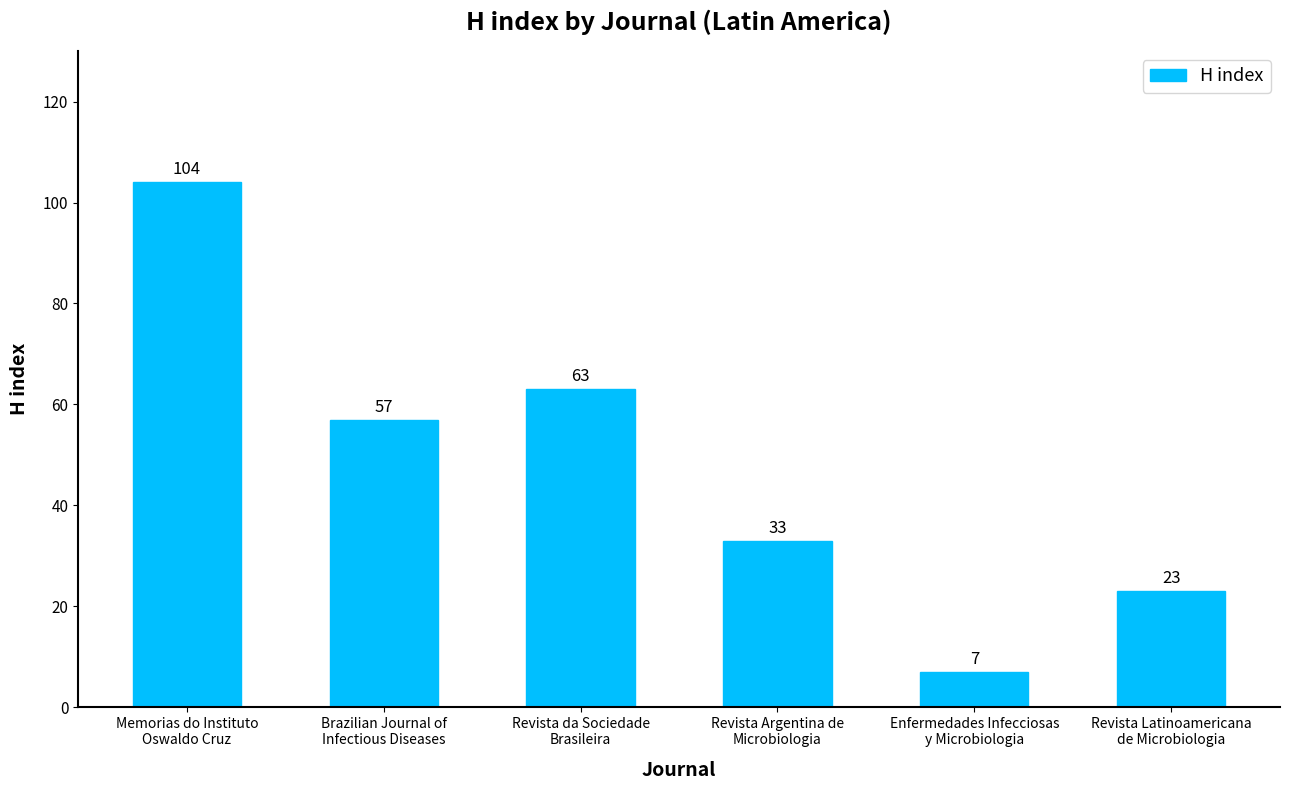

What is the value of the 6th bar from the left?

23